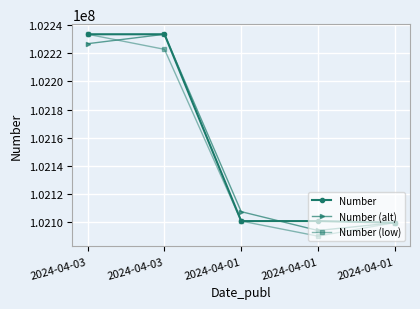

True or false: Number (low) has a value of 64285646.8 at 2024-04-01.

False